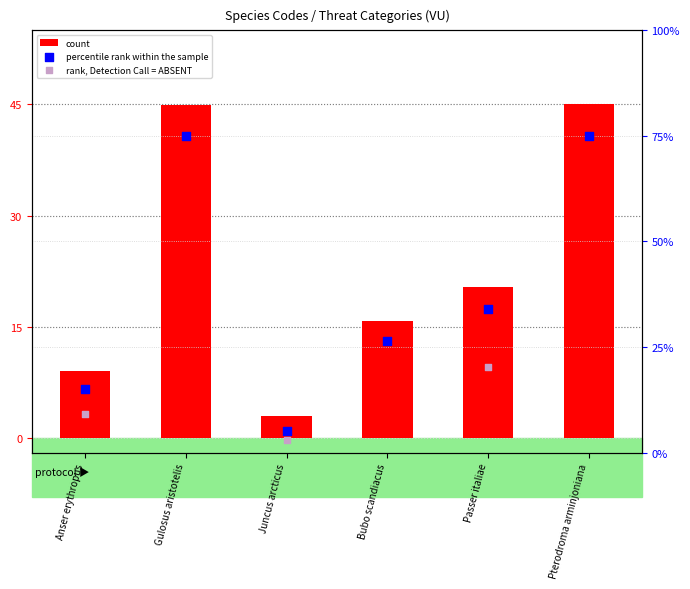

What is the ratio of the value at Anser erythropus to the value at Gulosus aristotelis?

0.2